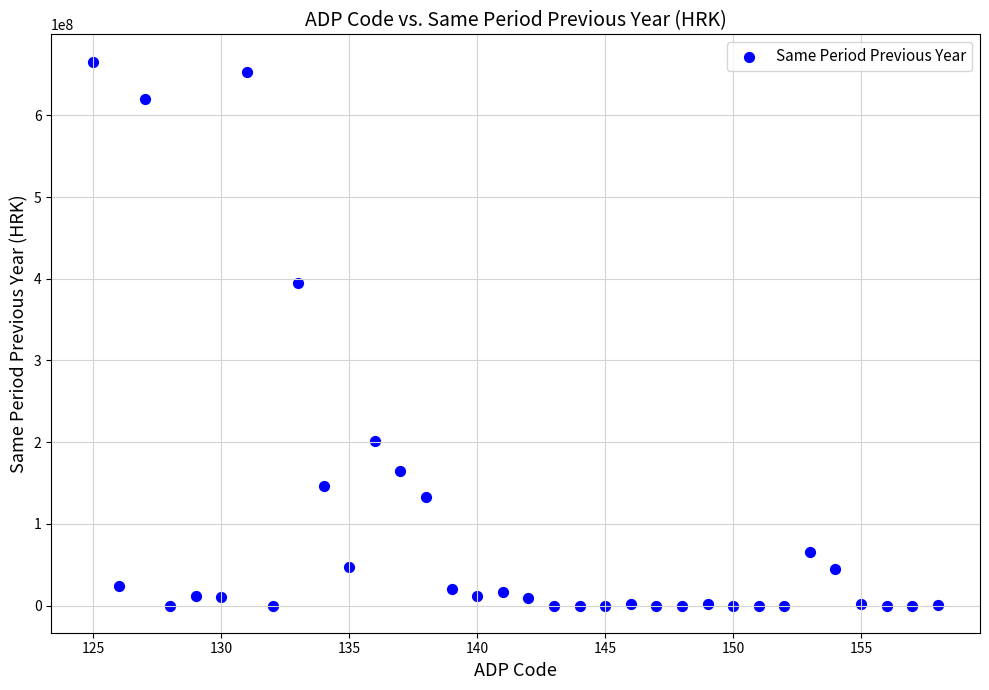

What is the range of X values (max minus min)?

33